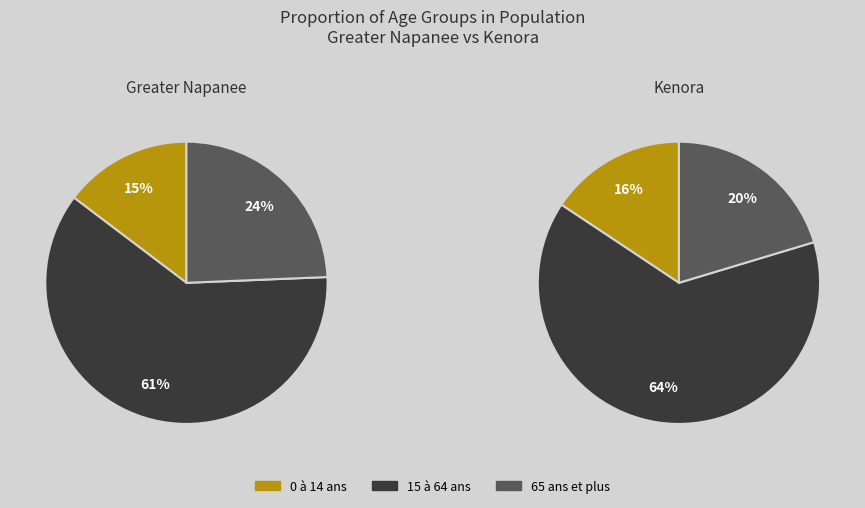

True or false: Kenora accounts for 36% of the total.

True